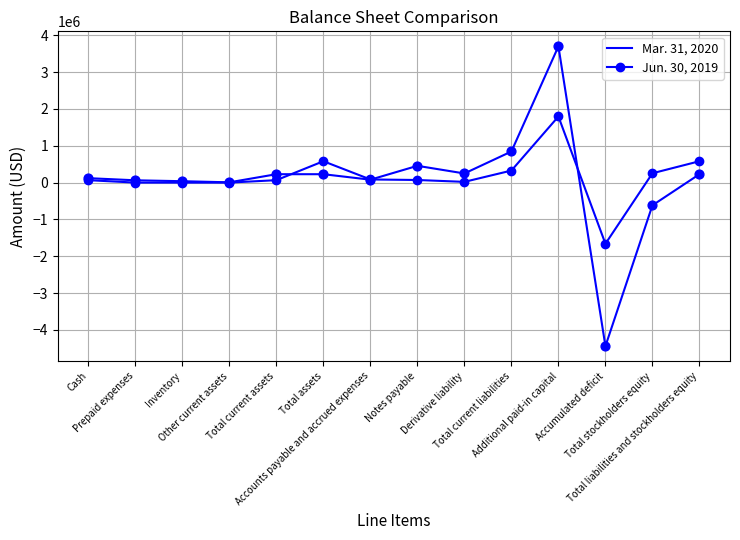

What is the minimum value for Jun. 30, 2019?

-1661636